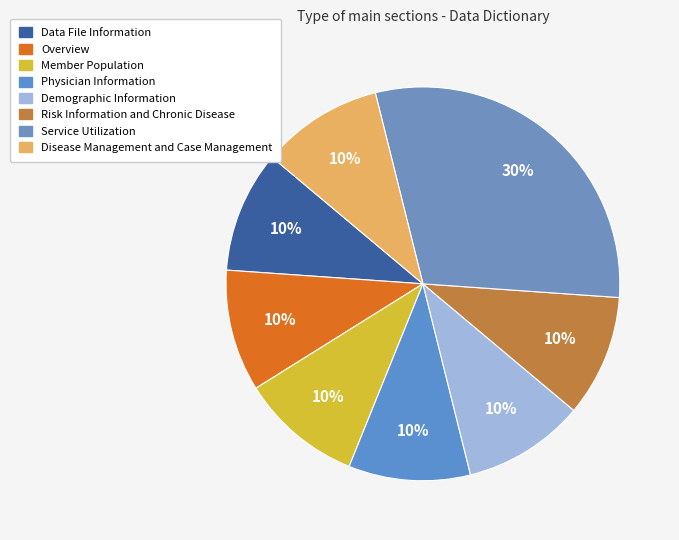

Rank the categories by value from highest to lowest.

Service Utilization, Data File Information, Overview, Member Population, Physician Information, Demographic Information, Risk Information and Chronic Disease, Disease Management and Case Management